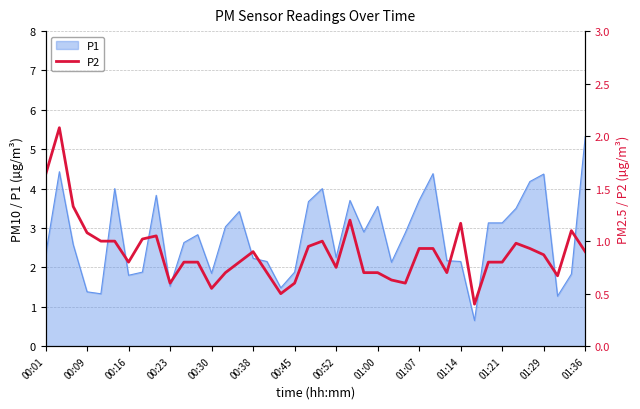

Count the number of categories in the chart.

40